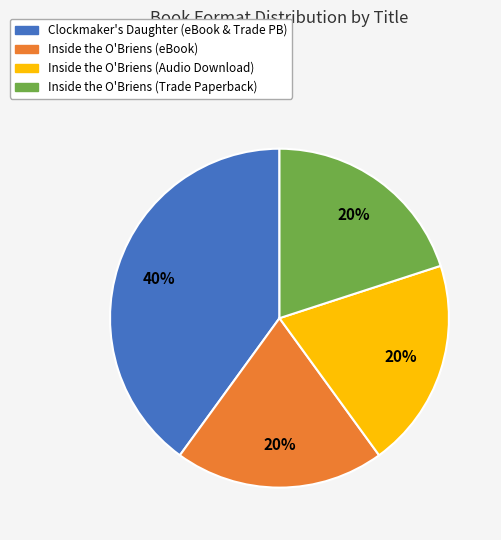

Is there a majority slice in this chart?

No